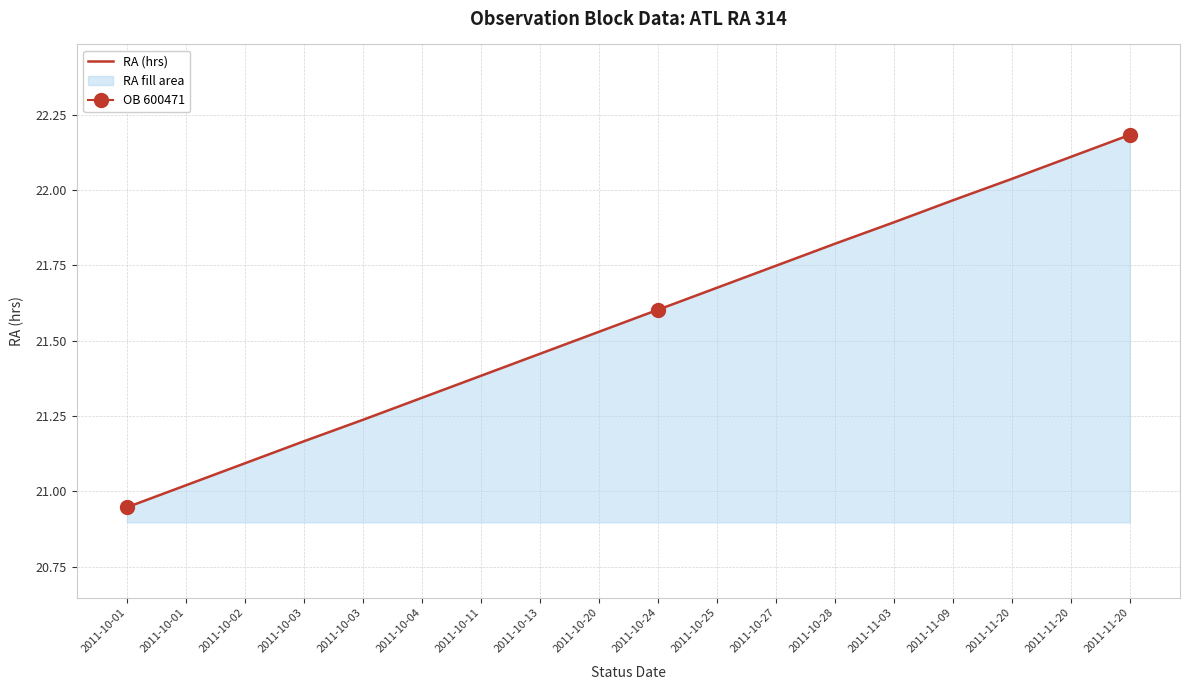

At which category does the chart reach its minimum across all series?

2011-10-01